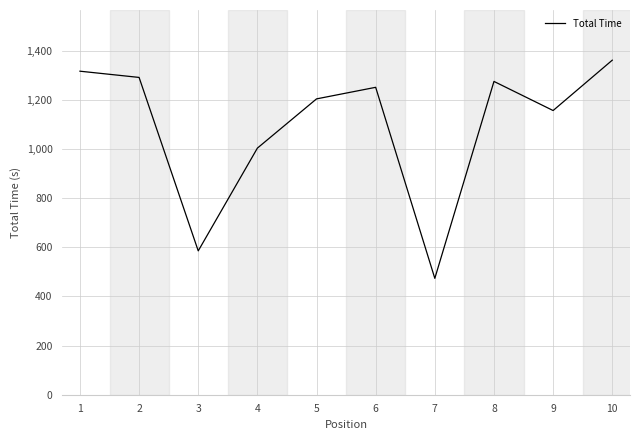

Which label corresponds to the smallest value in the chart?

7